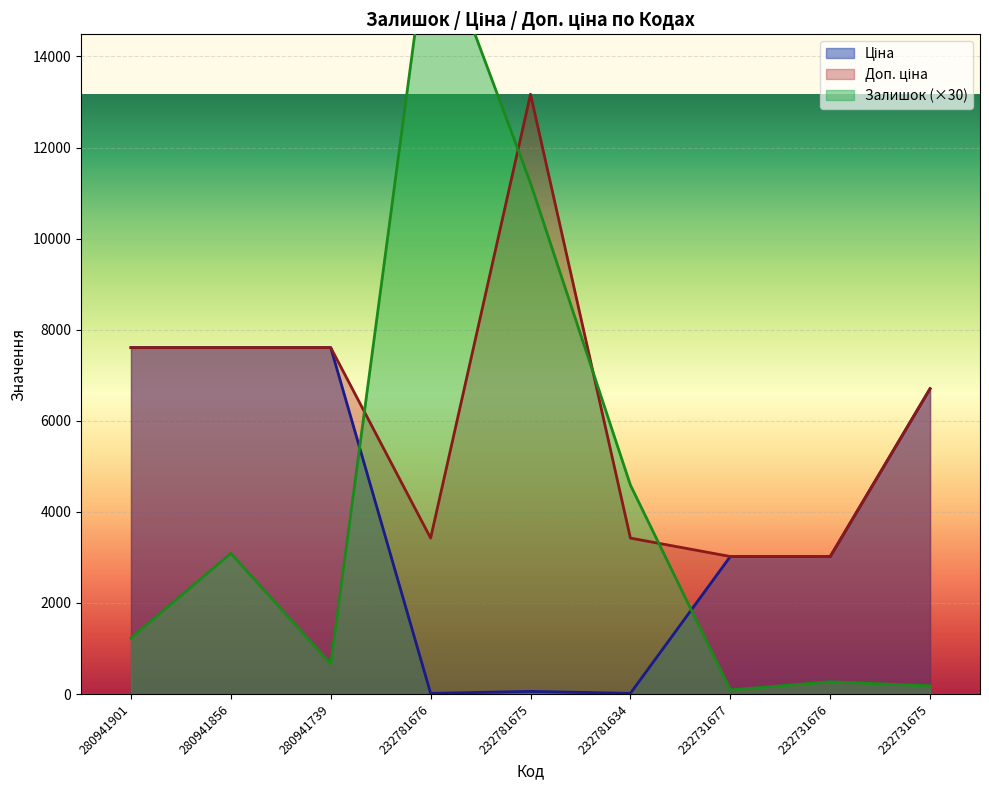

Which has a higher value, 280941856 or 232731675?

280941856